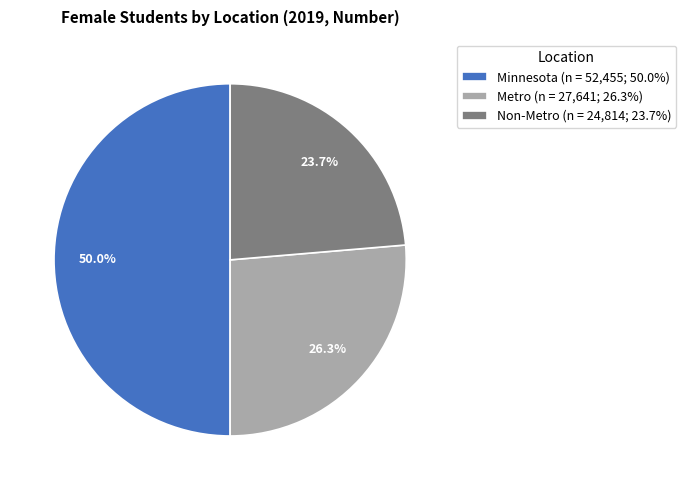

To the nearest percent, what portion does Non-Metro represent?

24%